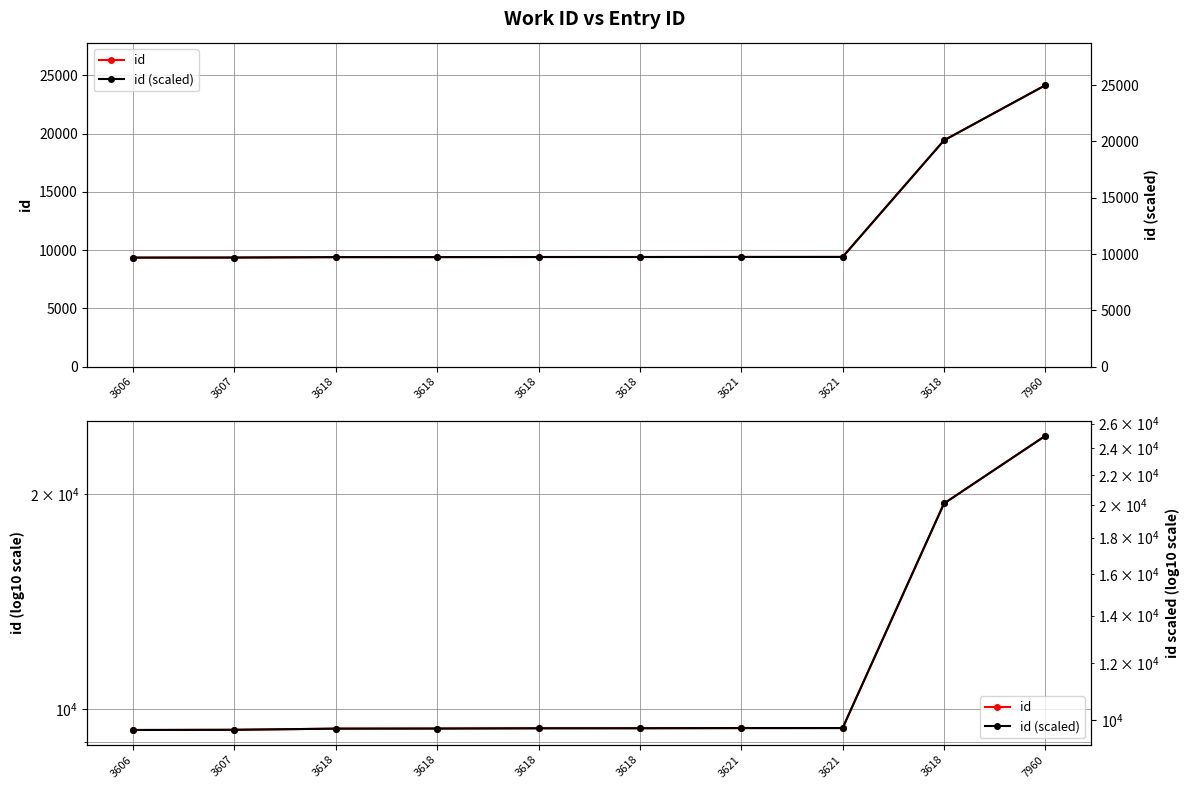

What is the average value of the id (scaled) series?

12287.6